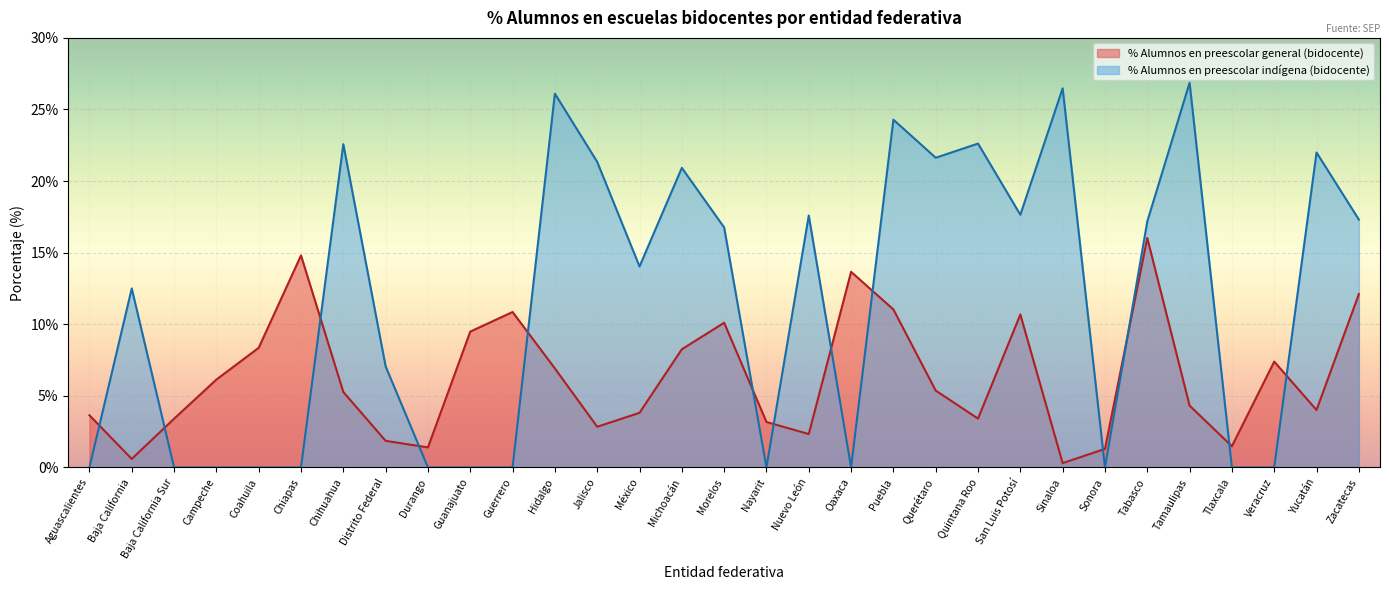

Rank the series by their maximum value, from highest to lowest.

% Alumnos en preescolar indígena (bidocente), % Alumnos en preescolar general (bidocente)